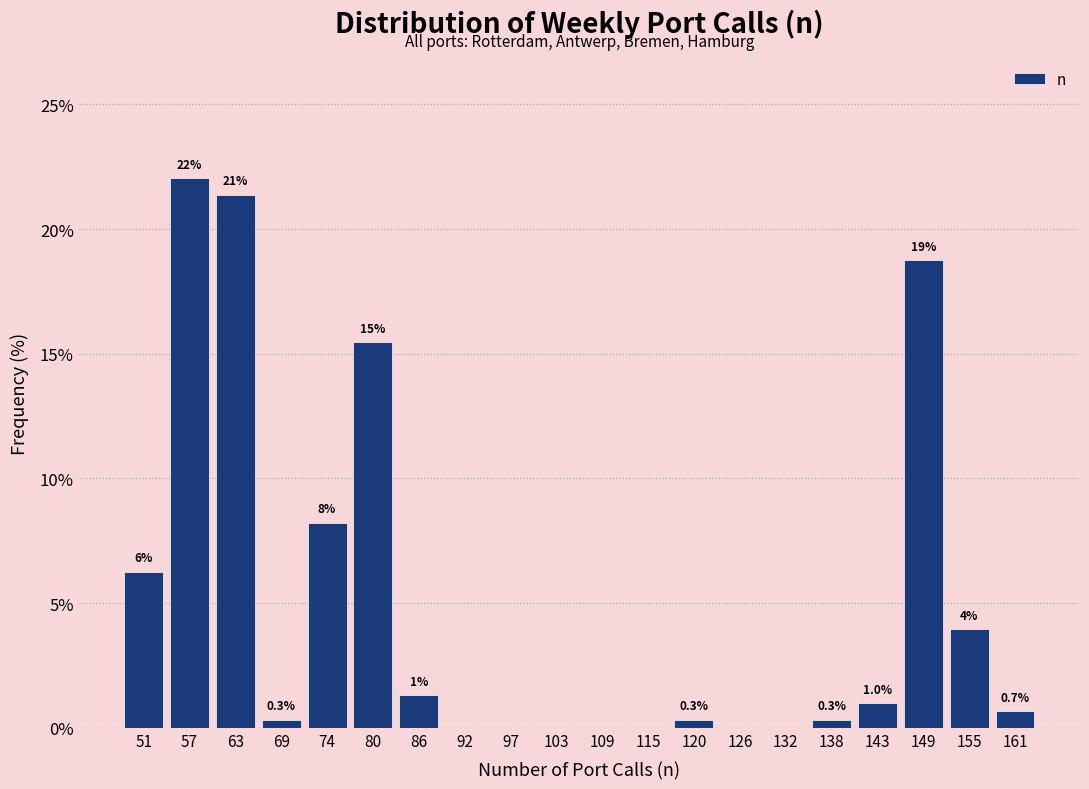

Over which range of the x-axis is the bar tallest?

55 to 61